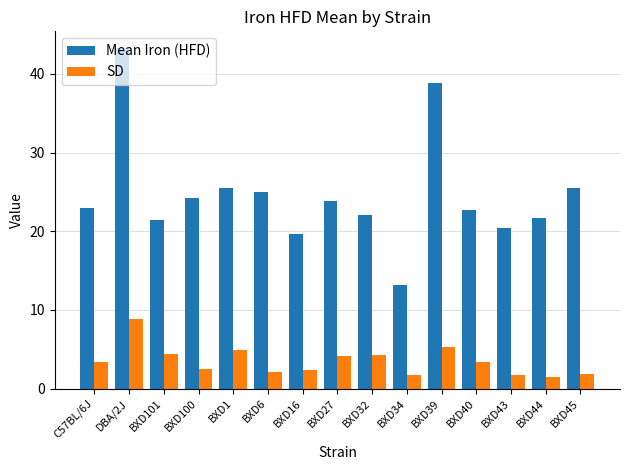

Which series has the largest range (max minus min)?

Mean Iron (HFD)